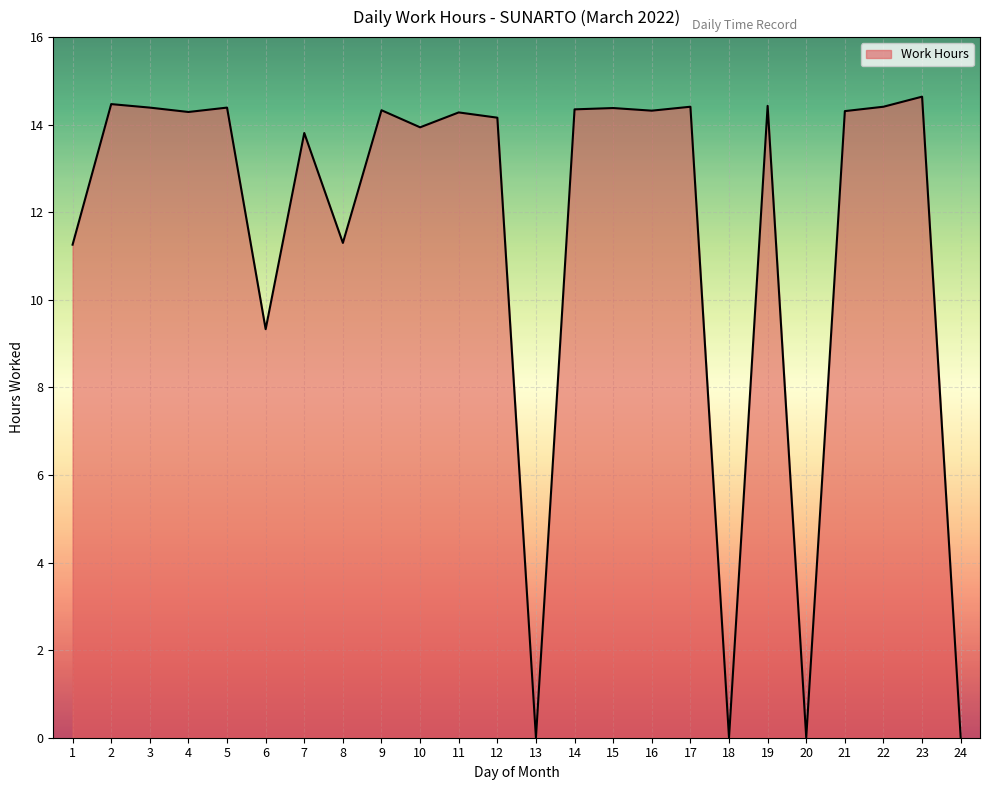

True or false: there are more than 1 points higher than both neighbors.

True